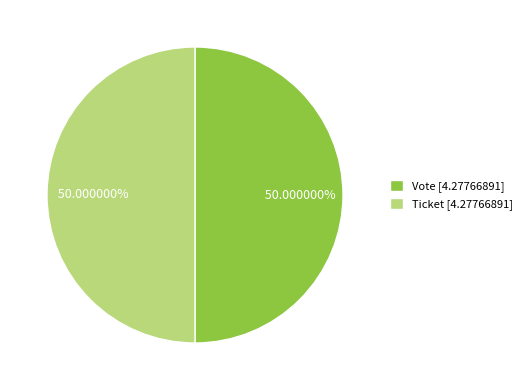

Approximately how many times larger is the value at Vote [4.27766891] compared to Ticket [4.27766891]?

1.0